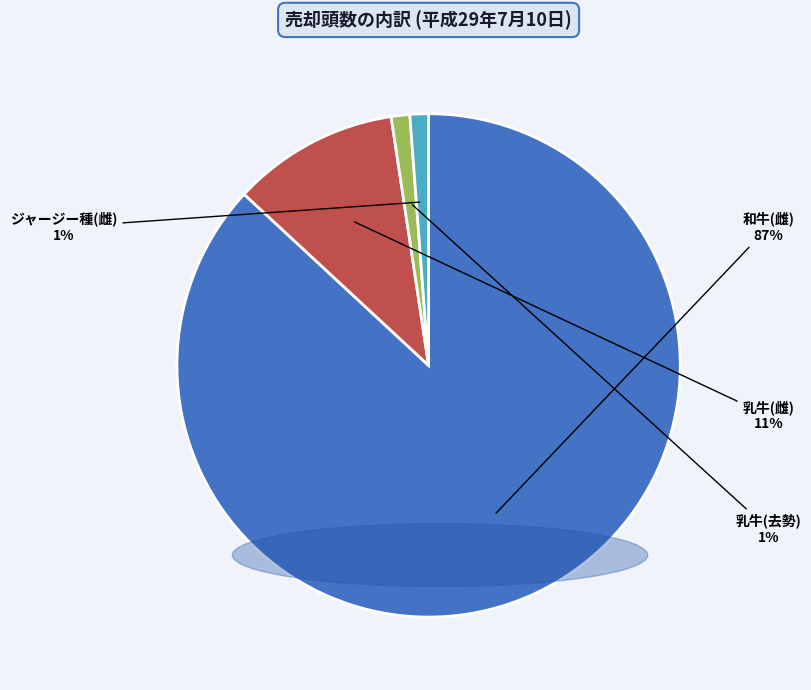

To the nearest percent, what is the difference between the largest and smallest slice percentages?

86%